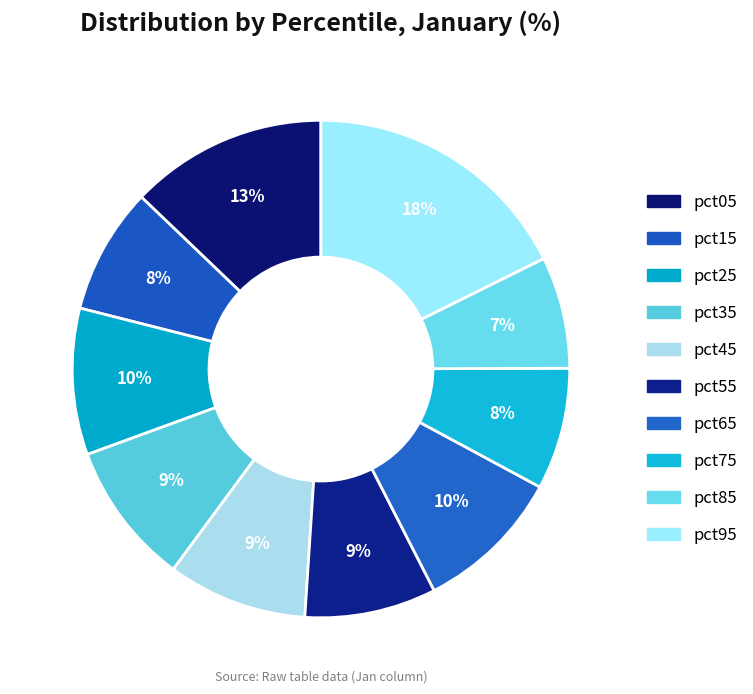

The pct65 slice represents 1% of the pie. True or false?

False